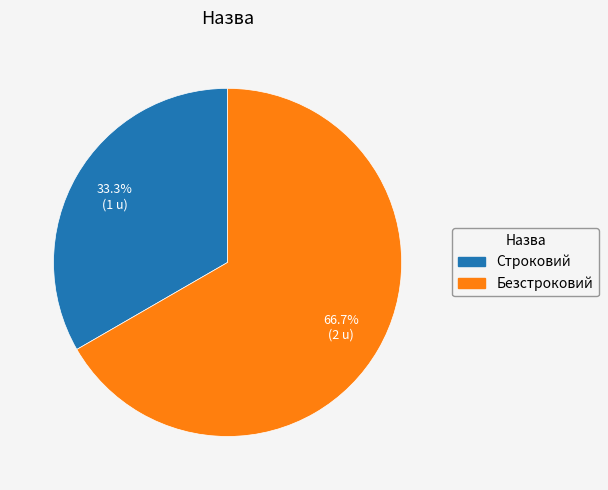

What portion of the pie excludes Строковий?

66.7%